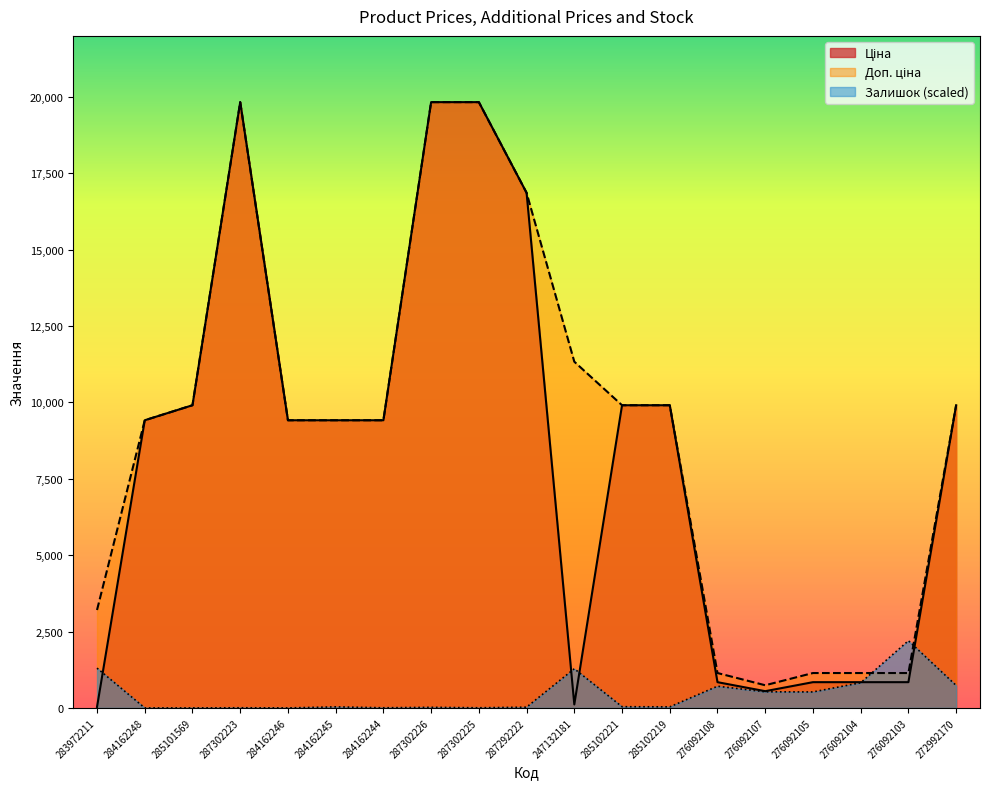

What is the label of the 15th point from the right?

284162246